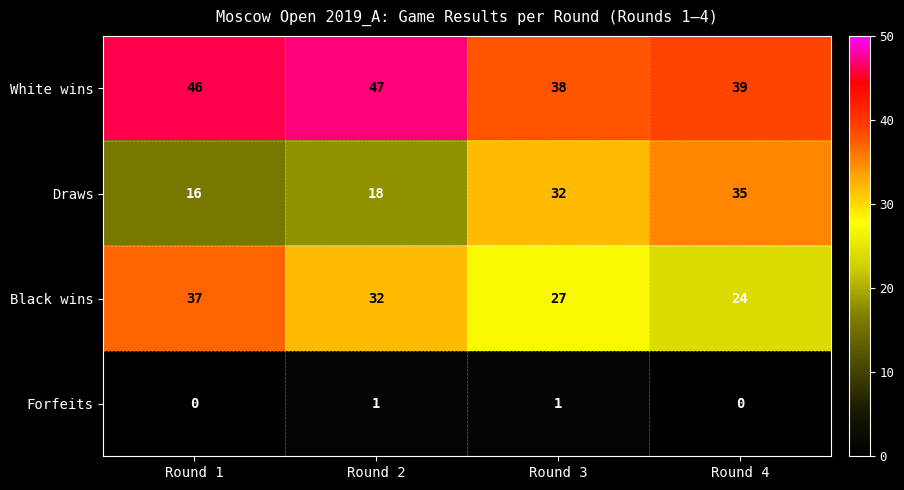

The value of Forfeits at Round 2 is 2. True or false?

False